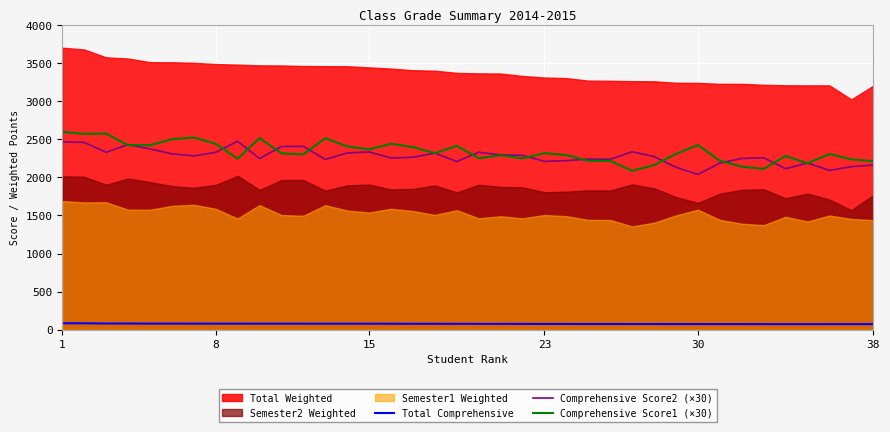

True or false: Comprehensive Score1 (×30) and Total Comprehensive intersect in this chart.

False